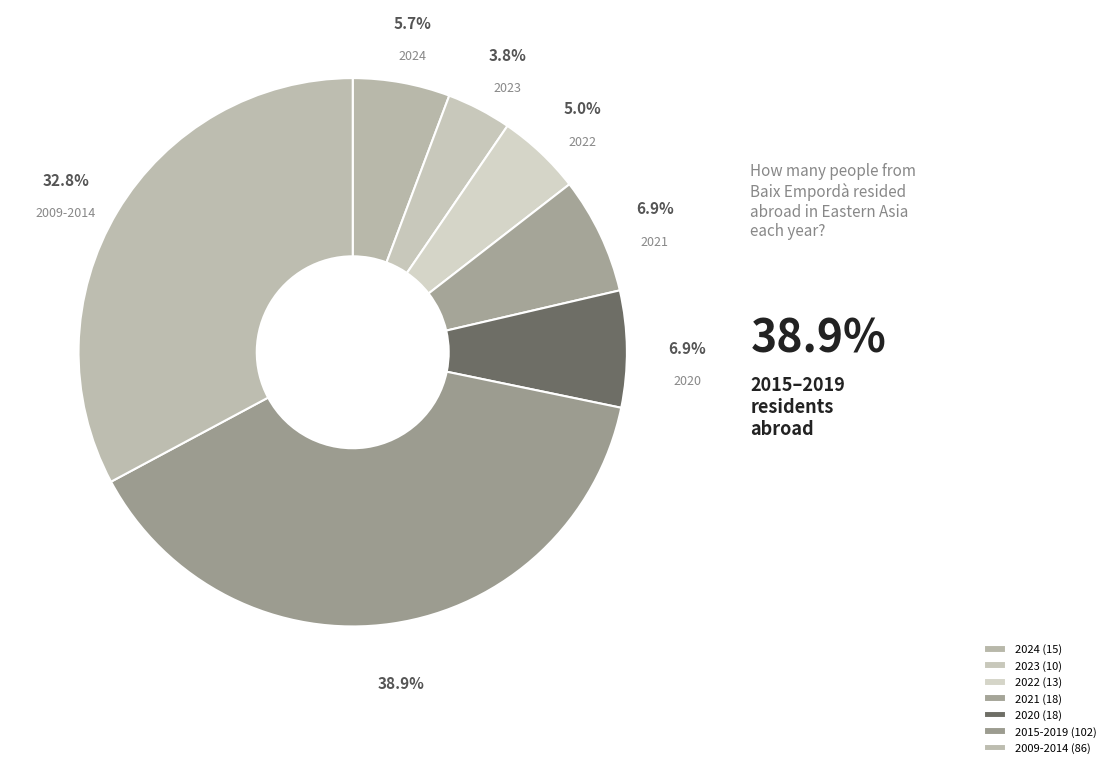

What percentage is the 2022 slice, to the nearest percent?

5%